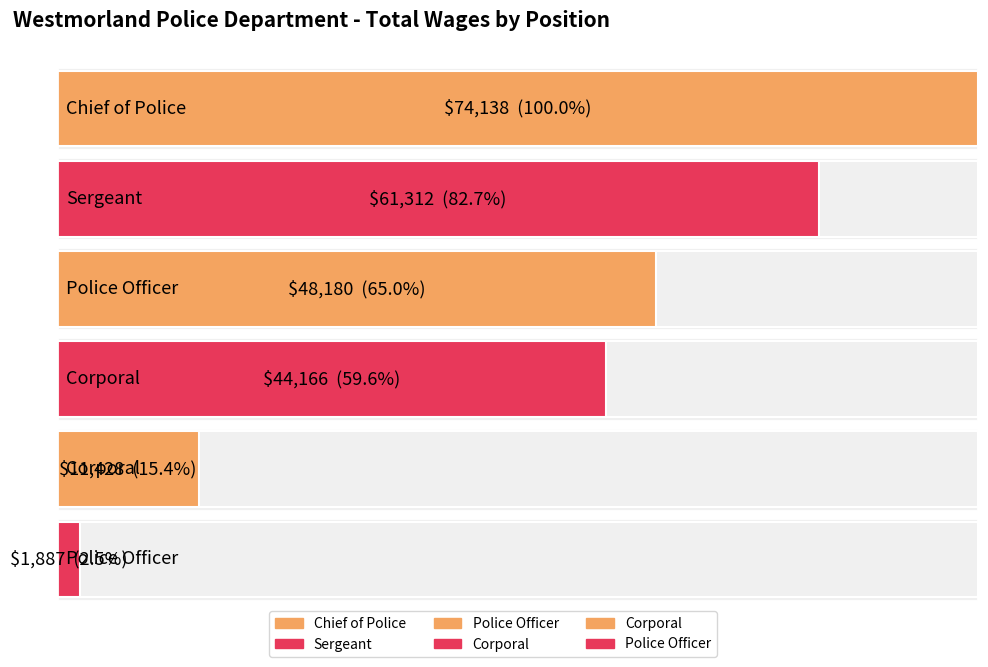

List the labels in order of value, largest first.

Chief of Police, Sergeant, Police Officer, Corporal, Corporal, Police Officer